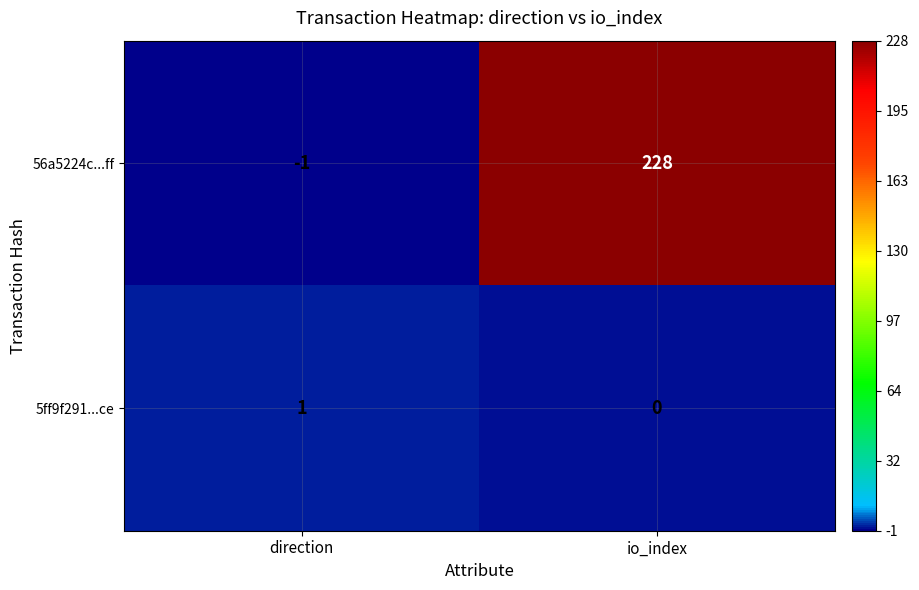

Which label corresponds to the largest value in the chart?

io_index